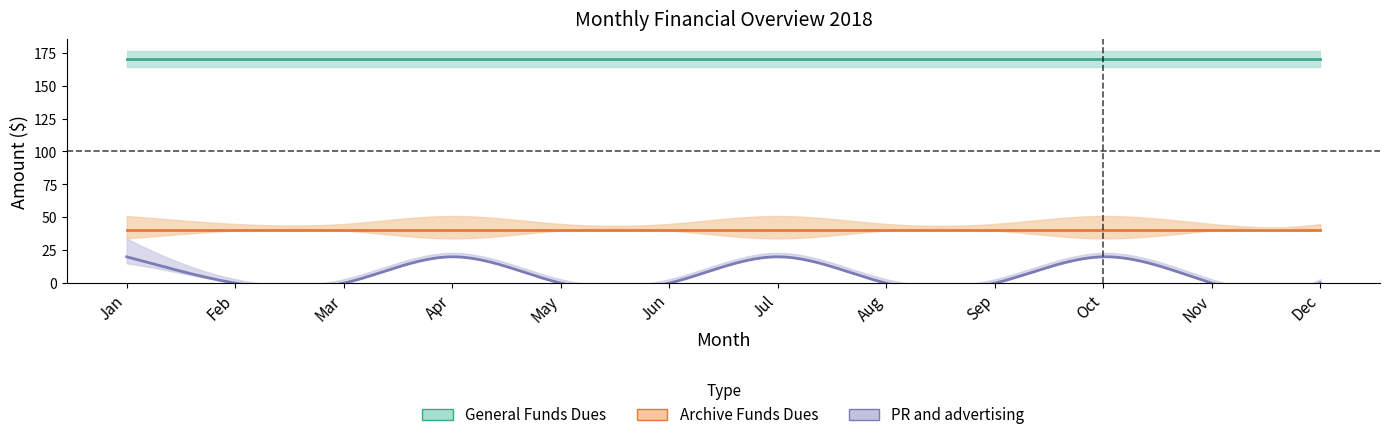

True or false: General Funds Dues and PR and advertising intersect in this chart.

False